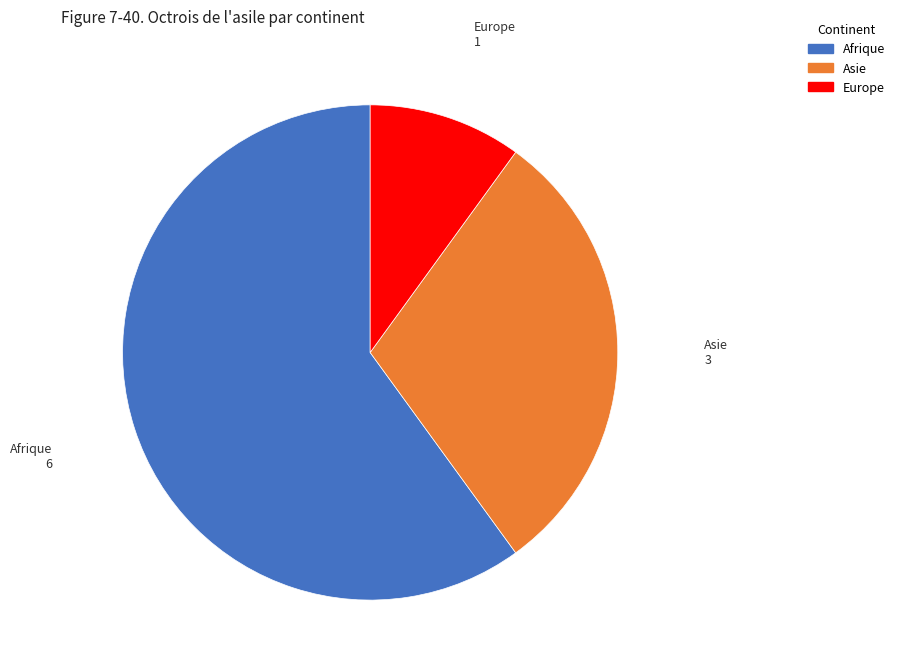

Is the sum of Afrique and Europe greater than half?

Yes